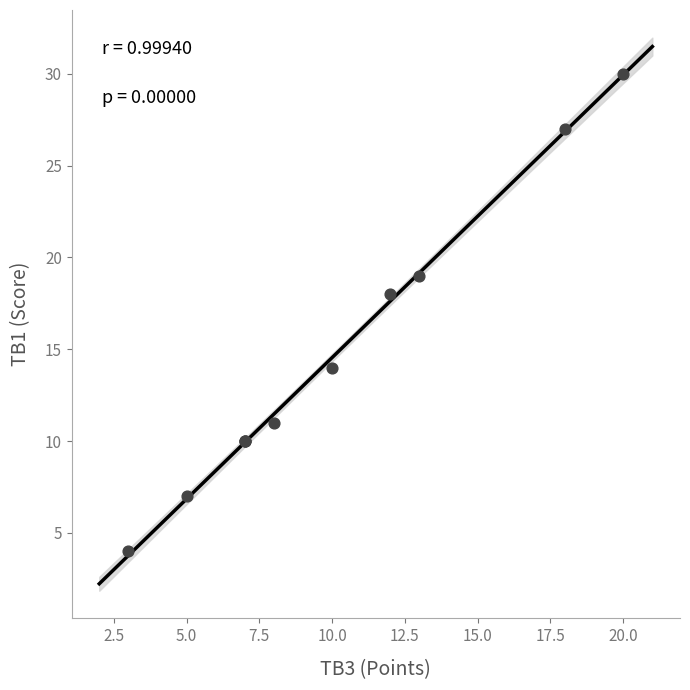

What Y value in the scatter plot is closest to 17?

18